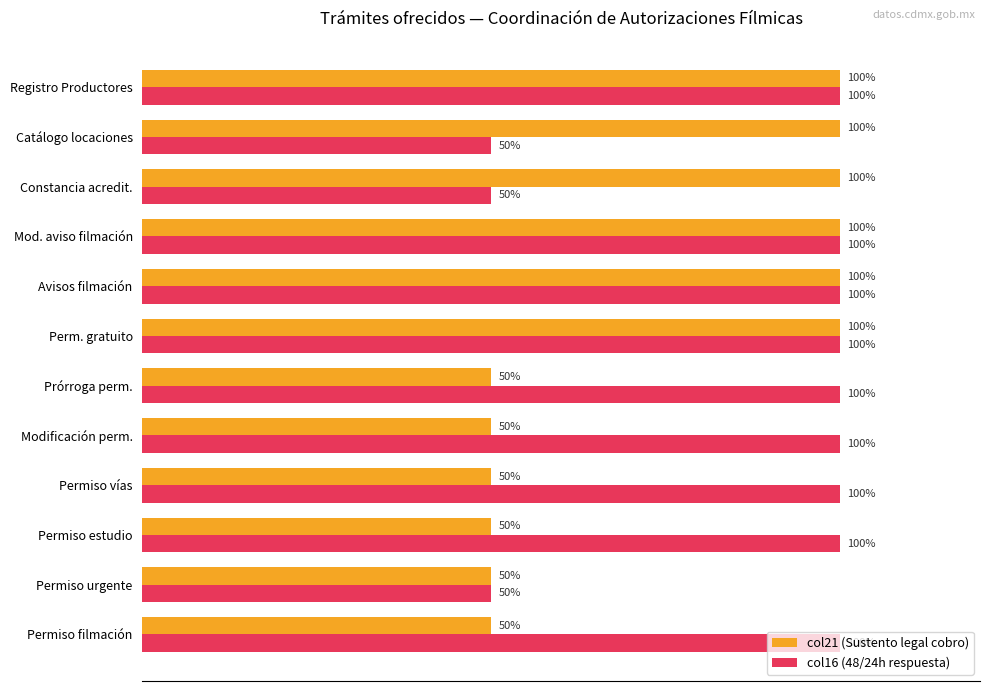

List the series in order of their overall mean, lowest first.

col21 (Sustento legal cobro), col16 (48/24h respuesta)